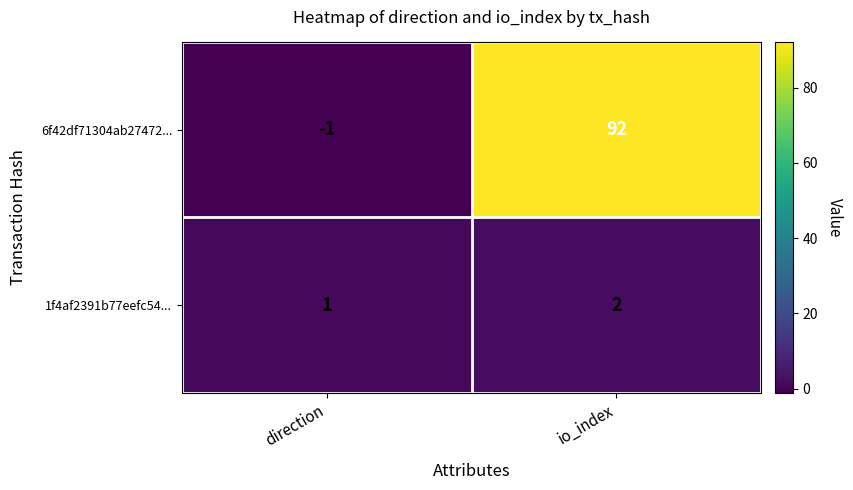

Rank the series by their maximum value, from highest to lowest.

6f42df71304ab27472..., 1f4af2391b77eefc54...